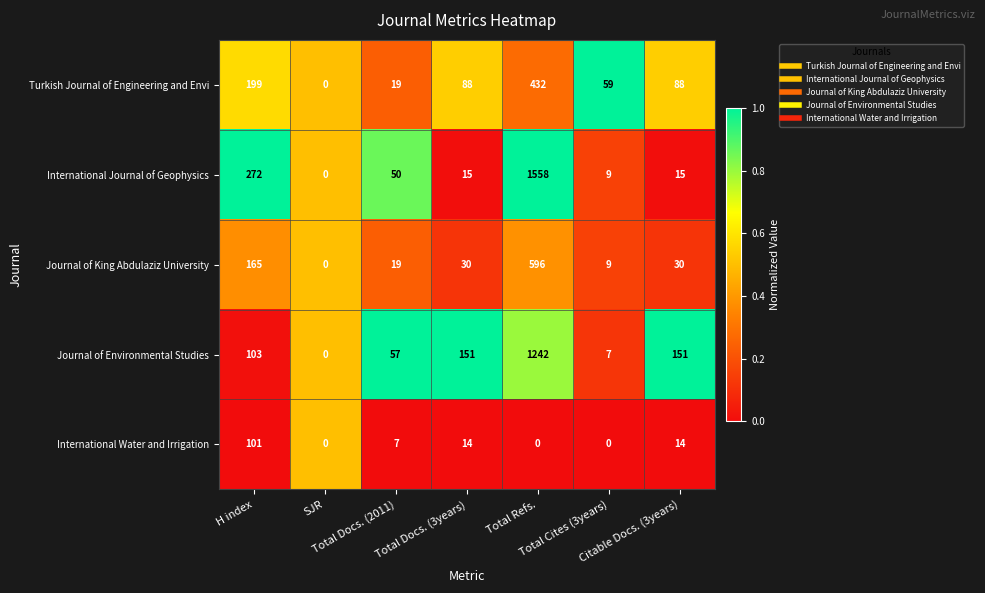

At which category is the sum across all series the highest?

Total Refs.